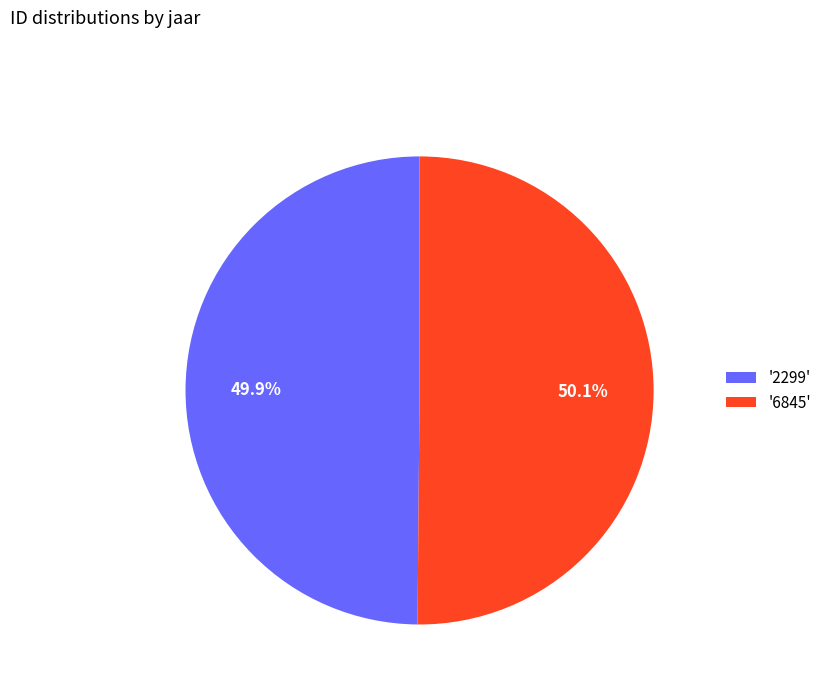

Do '6845' and '2299' together represent more than half of the pie?

Yes